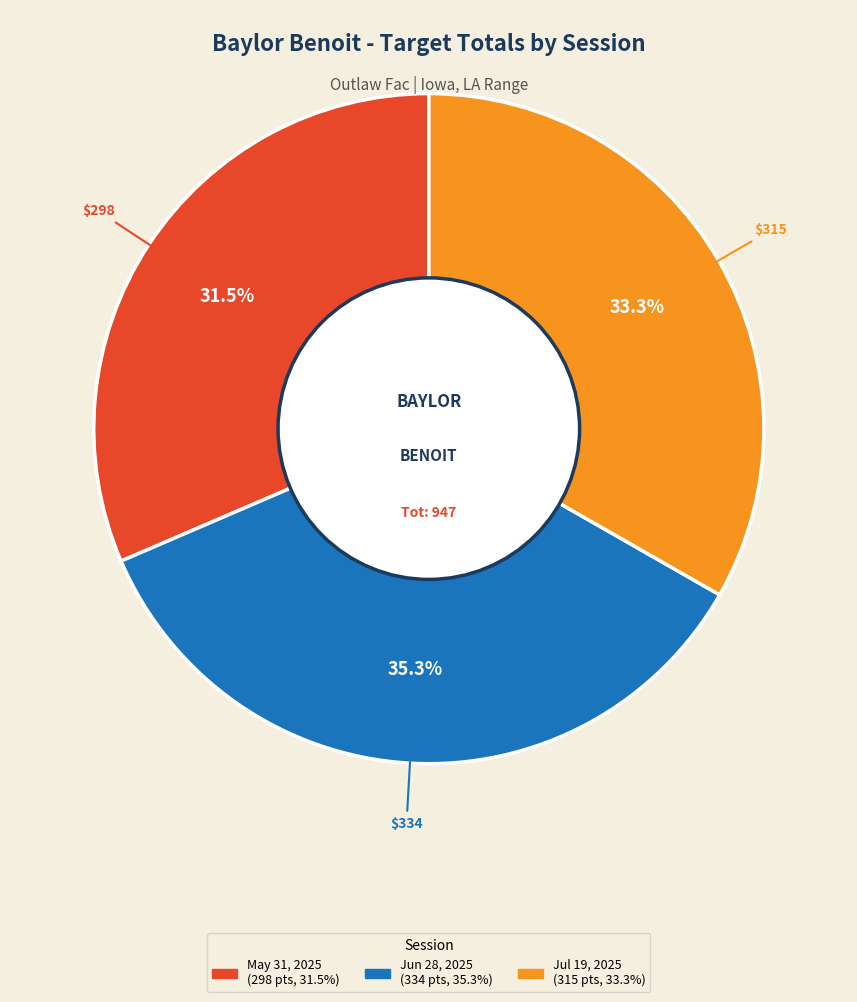

Is there a majority slice in this chart?

No